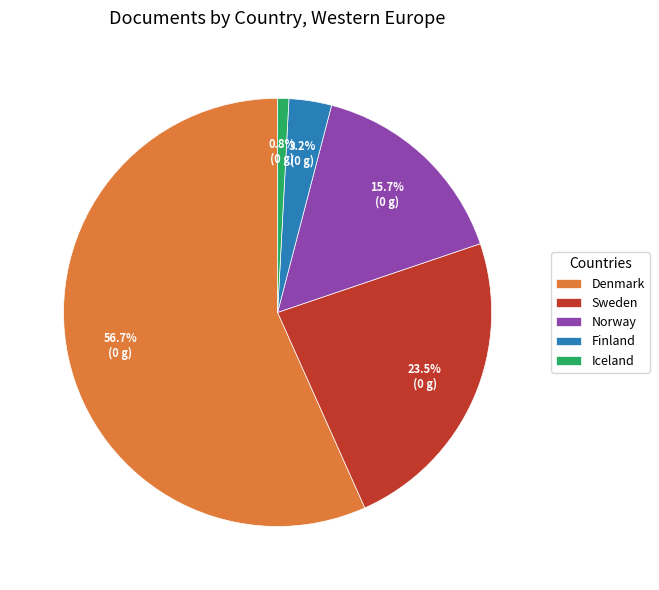

Which slice is the smallest?

Iceland